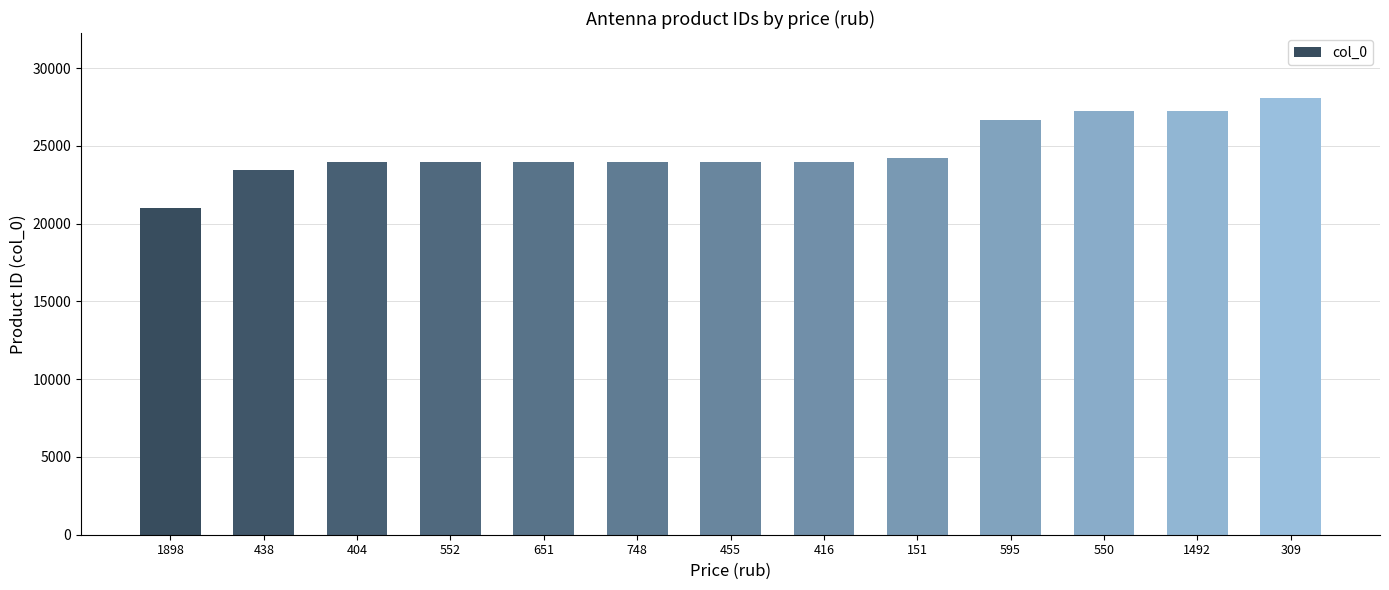

What is the difference between the second highest and minimum values?

6271